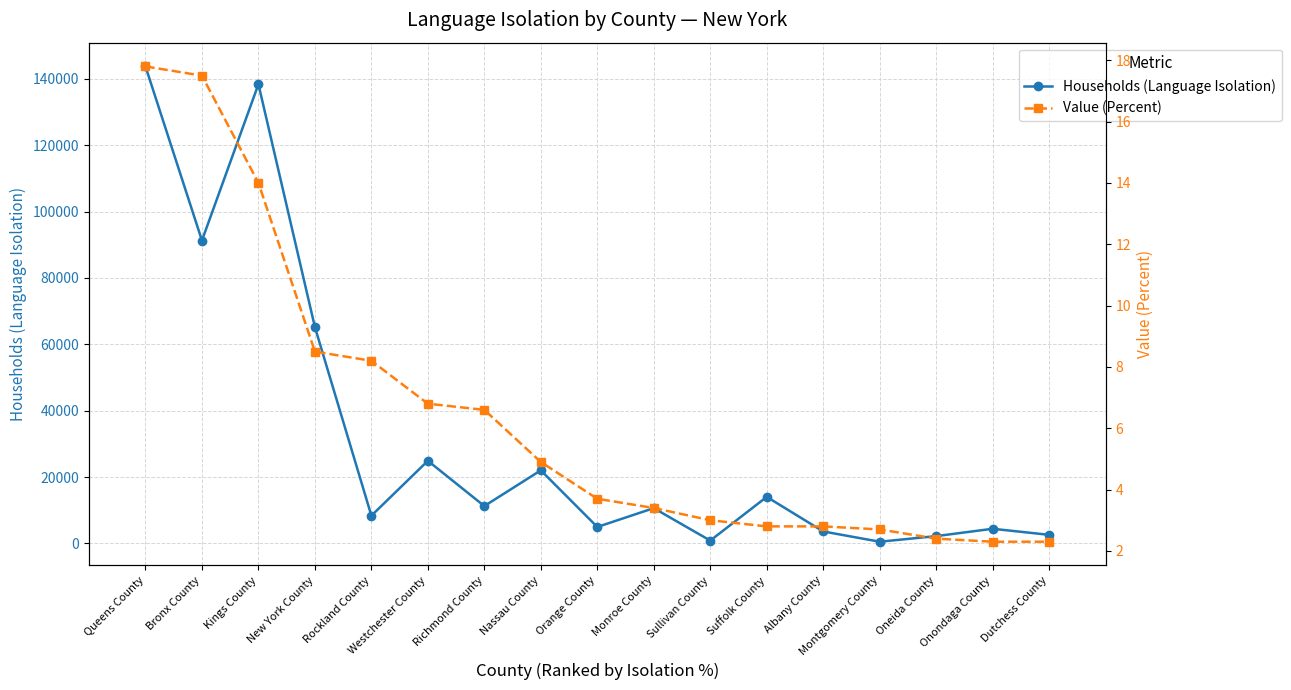

What are all the series names shown in the legend?

Households (Language Isolation), Value (Percent)